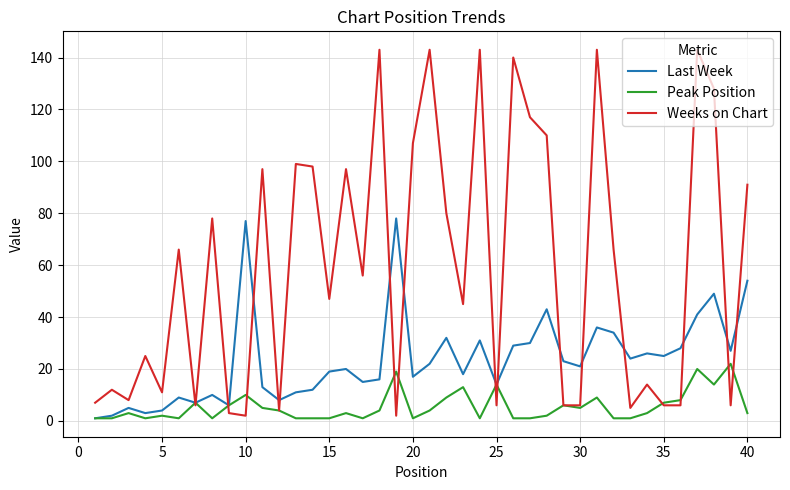

Does the chart have visible grid lines?

Yes